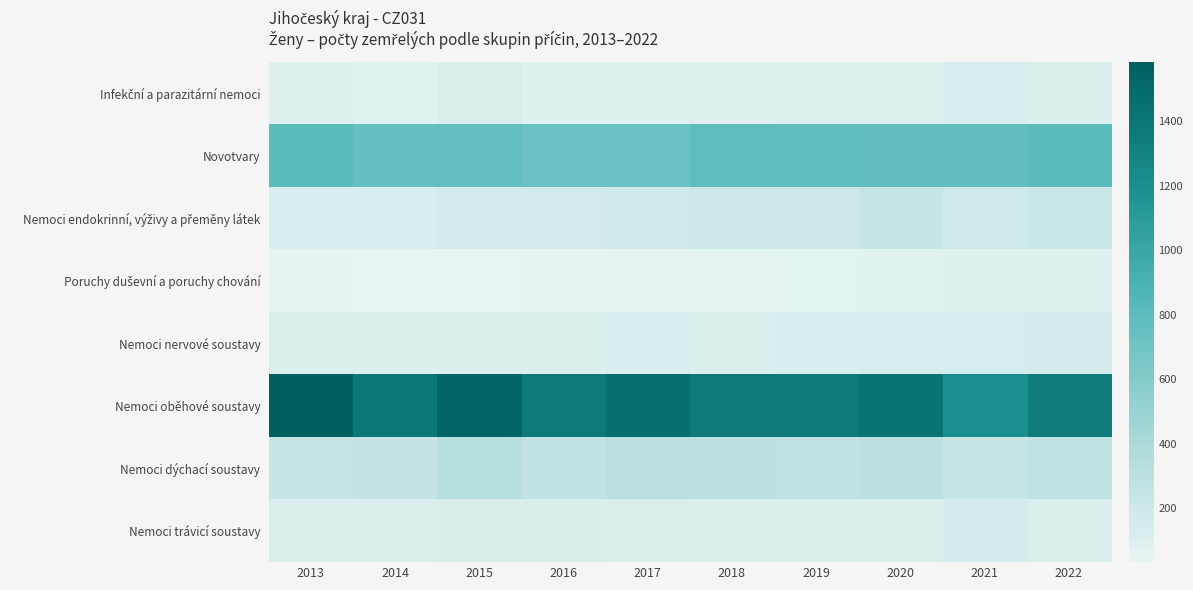

At how many categories does at least one series exceed 862?

10